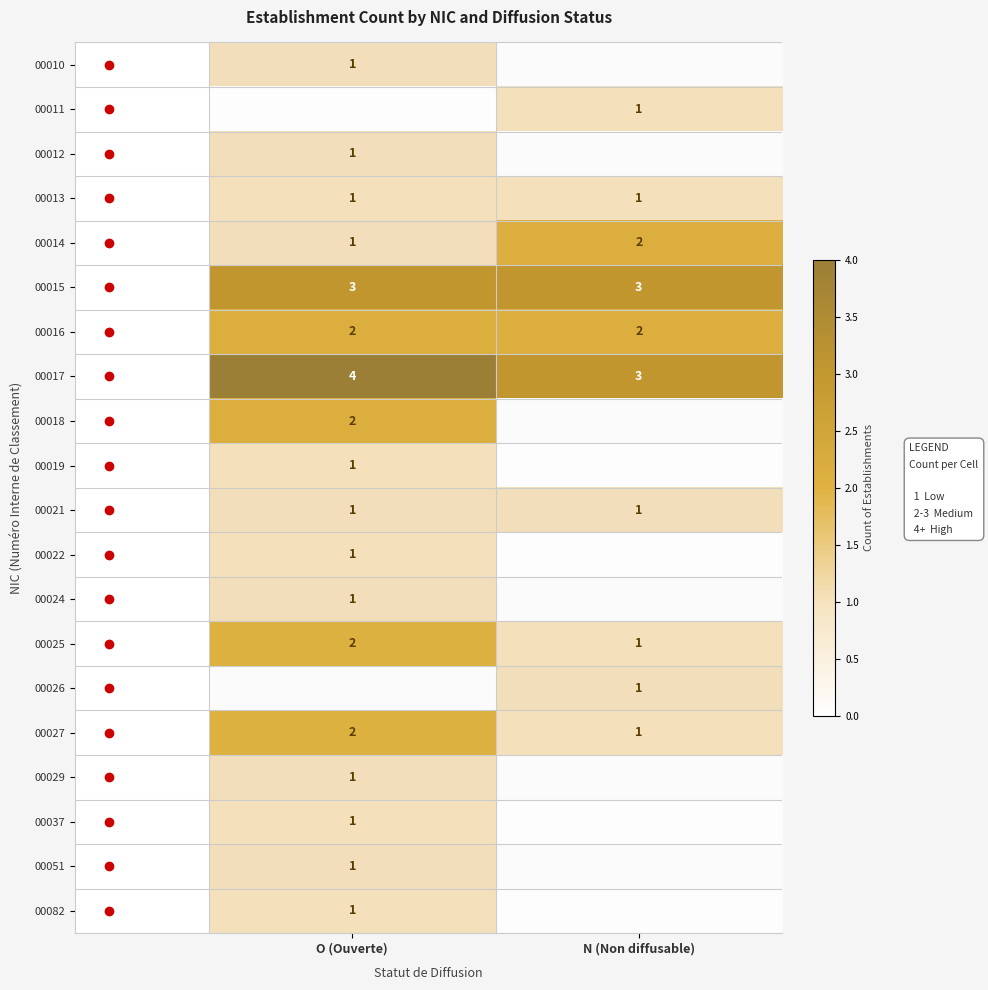

Count the 00014 values in the range 1 to 2.

2